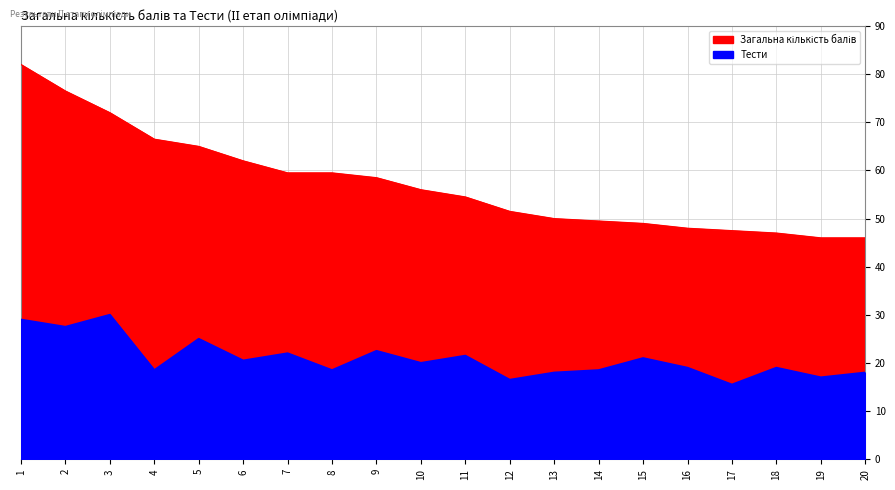

List the labels in order of Тести value, smallest first.

17, 12, 19, 13, 20, 4, 8, 14, 16, 18, 10, 6, 15, 11, 7, 9, 5, 2, 1, 3